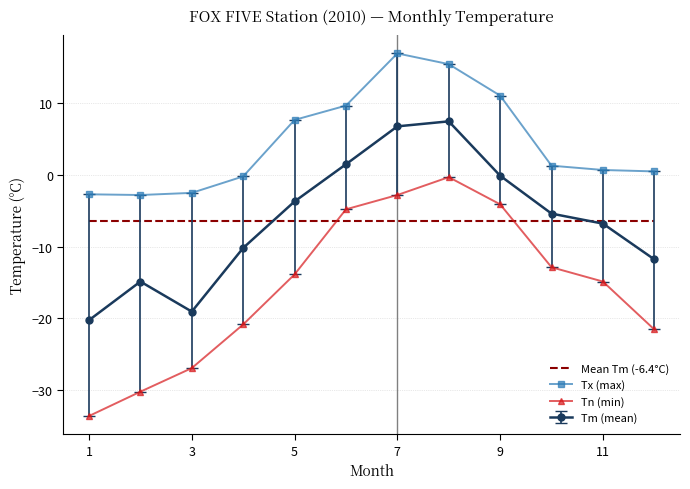

True or false: Tm (mean) has more than 2 interior local peaks.

False